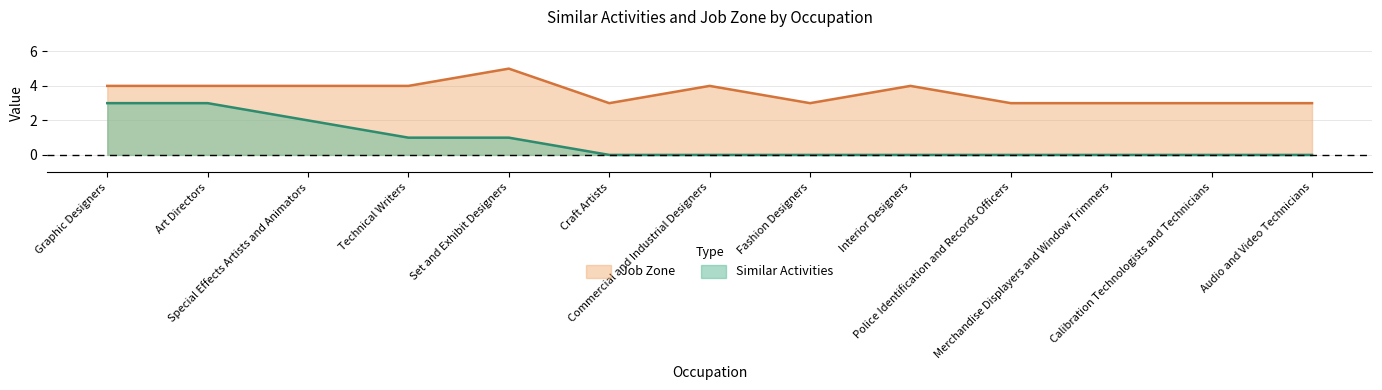

What position from the right is Special Effects Artists and Animators?

11